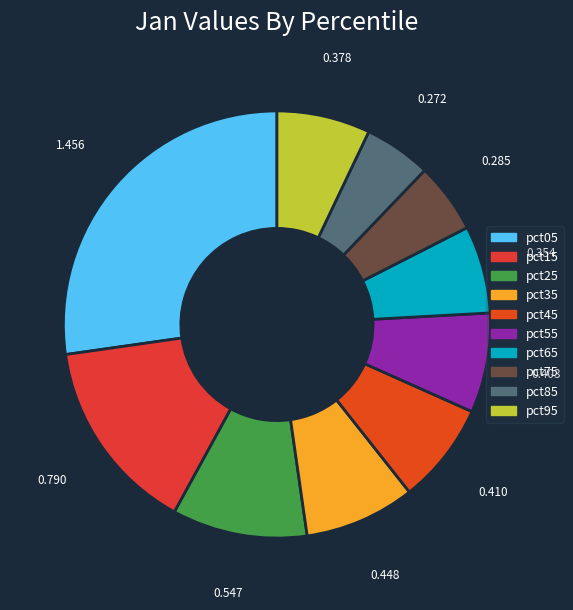

To the nearest percent, what is the average slice percentage?

10%